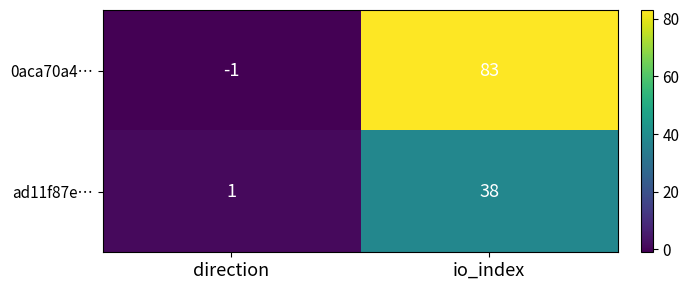

How many distinct data groups are displayed?

2